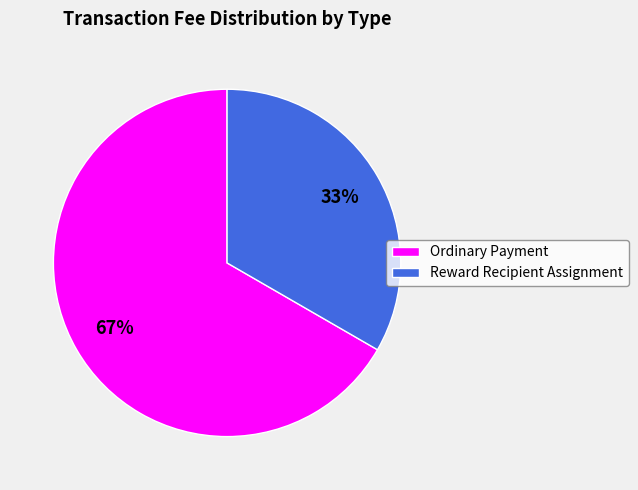

How many segments does this pie chart have?

2